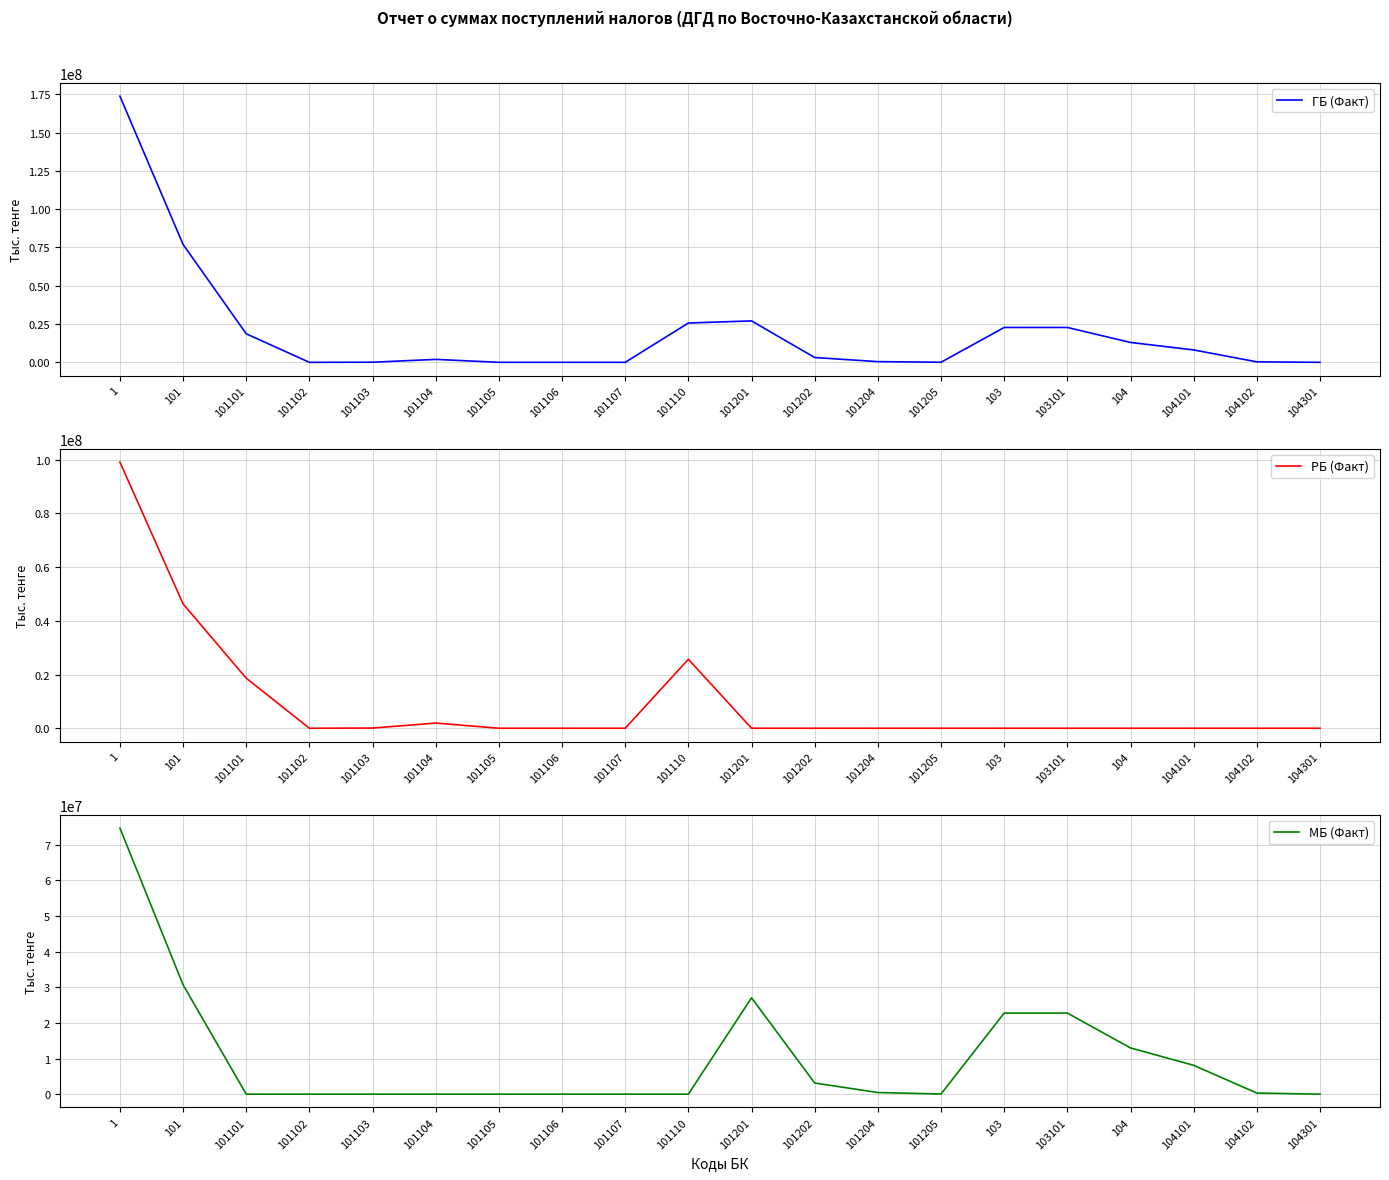

Rank the series by their maximum value, from lowest to highest.

МБ (Факт), РБ (Факт), ГБ (Факт)